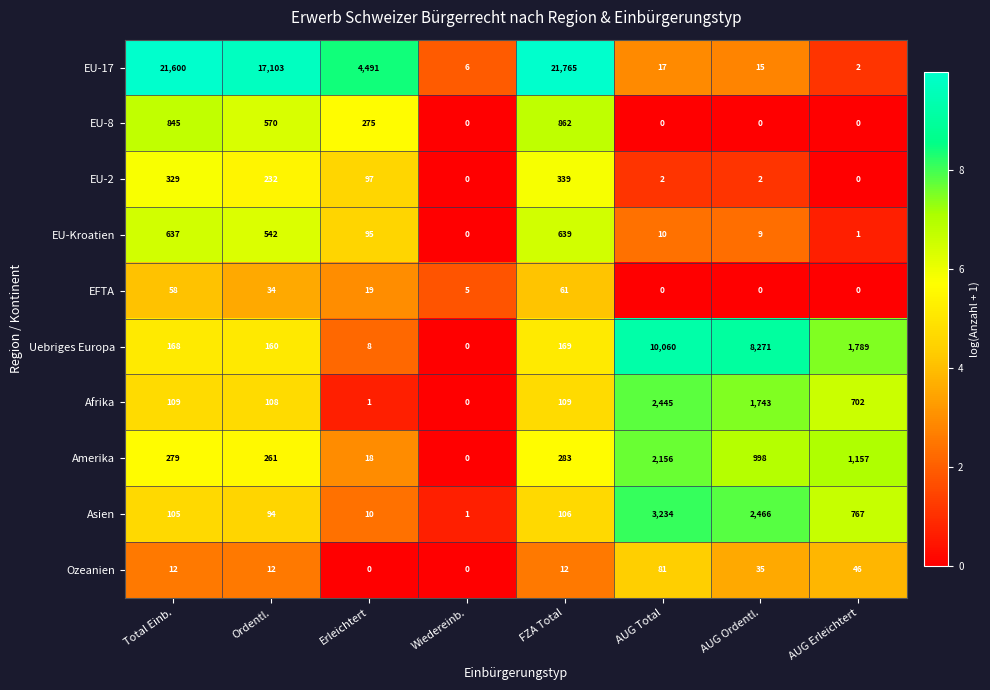

The Amerika series shows 439 at Total Einb.. True or false?

False